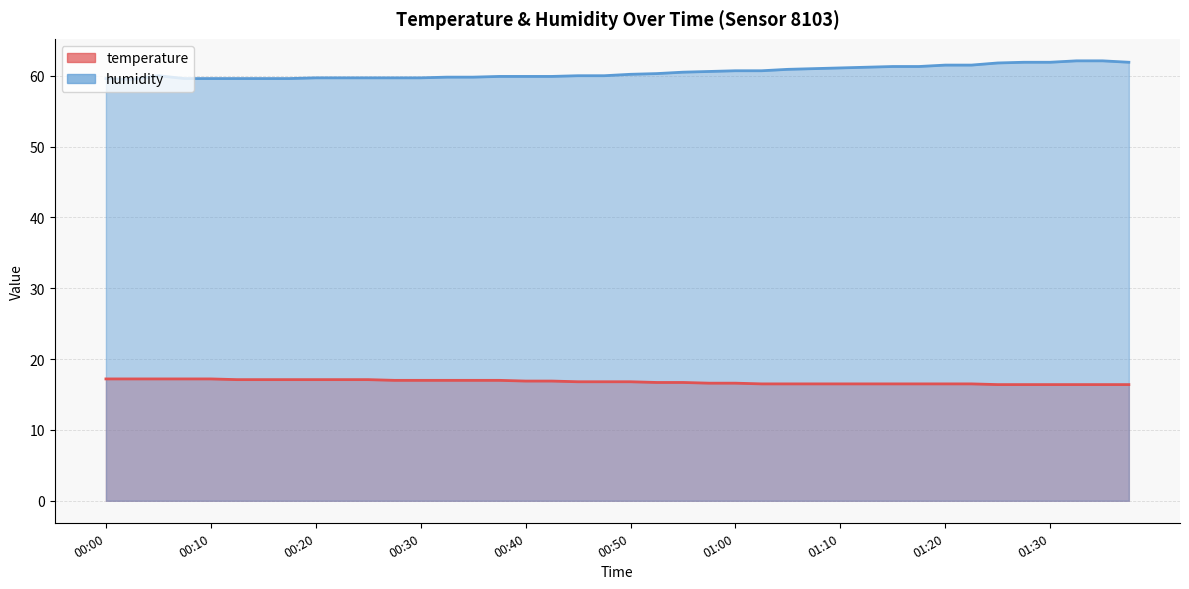

Reading right to left, transcribe all the data shown in this chart.

temperature: 16.4	16.4	16.4	16.4	16.4	16.4	16.5	16.5	16.5	16.5	16.5	16.5	16.5	16.5	16.5	16.6	16.6	16.7	16.7	16.8	16.8	16.8	16.9	16.9	17.0	17.0	17.0	17.0	17.0	17.1	17.1	17.1	17.1	17.1	17.1	17.2	17.2	17.2	17.2	17.2
humidity: 61.9	62.1	62.1	61.9	61.9	61.8	61.5	61.5	61.3	61.3	61.2	61.1	61.0	60.9	60.7	60.7	60.6	60.5	60.3	60.2	60.0	60.0	59.9	59.9	59.9	59.8	59.8	59.7	59.7	59.7	59.7	59.7	59.6	59.6	59.6	59.6	59.6	60.0	59.5	59.6